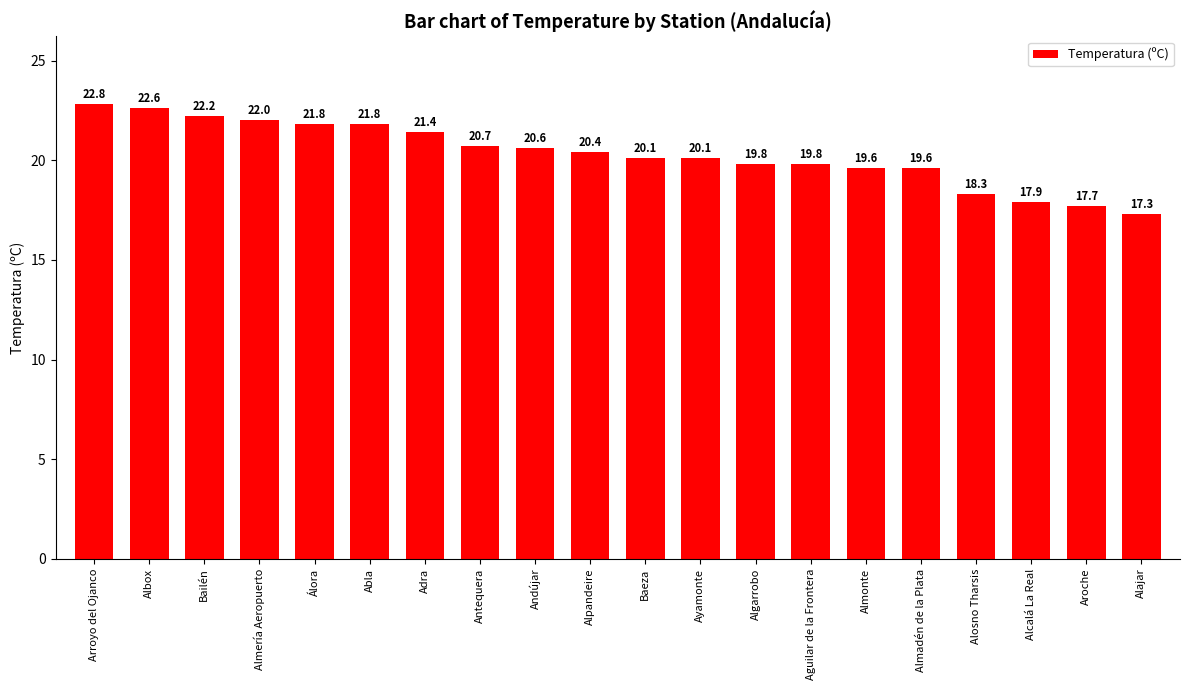

Are the bars grouped side by side (vs. stacked)?

No